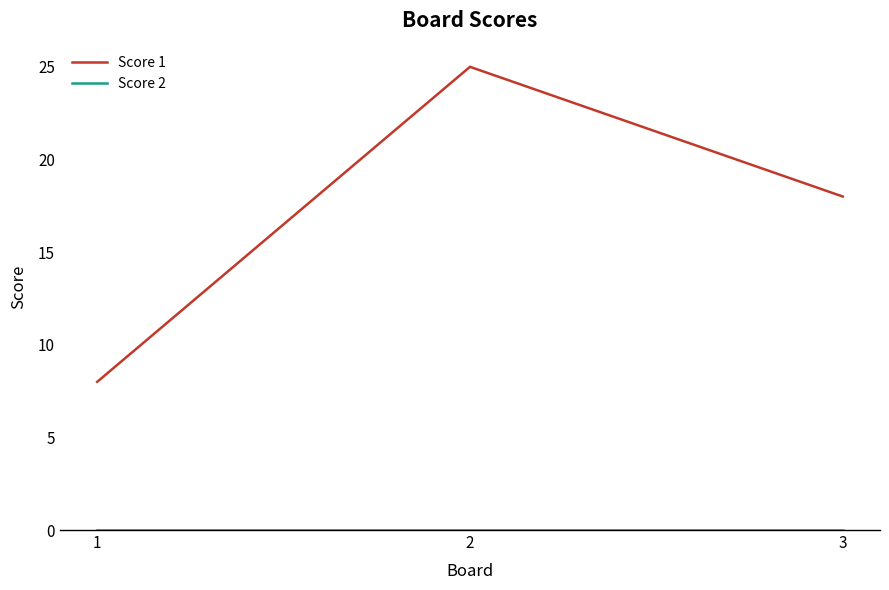

Rank the categories by Score 1 value from highest to lowest.

2, 3, 1